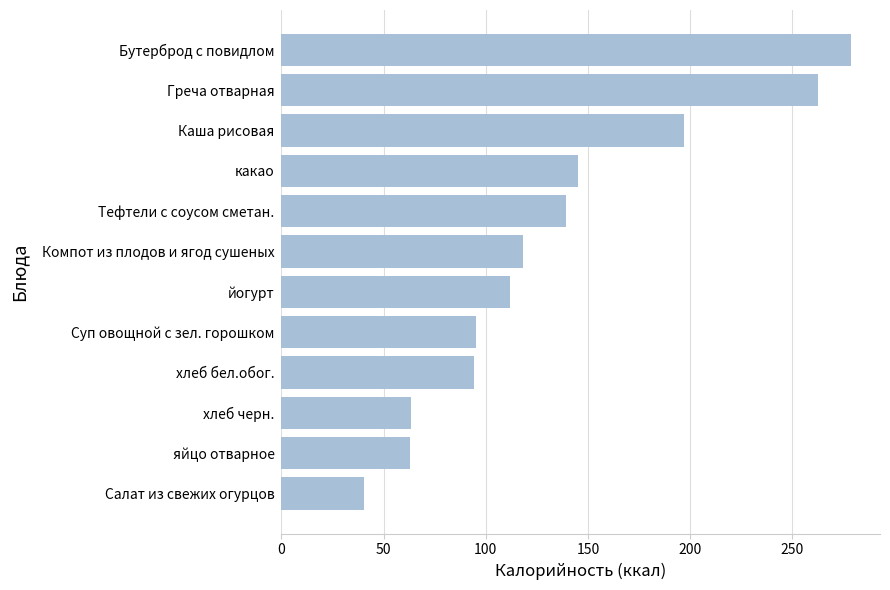

What is the value of the 6th bar from the top?

118.0